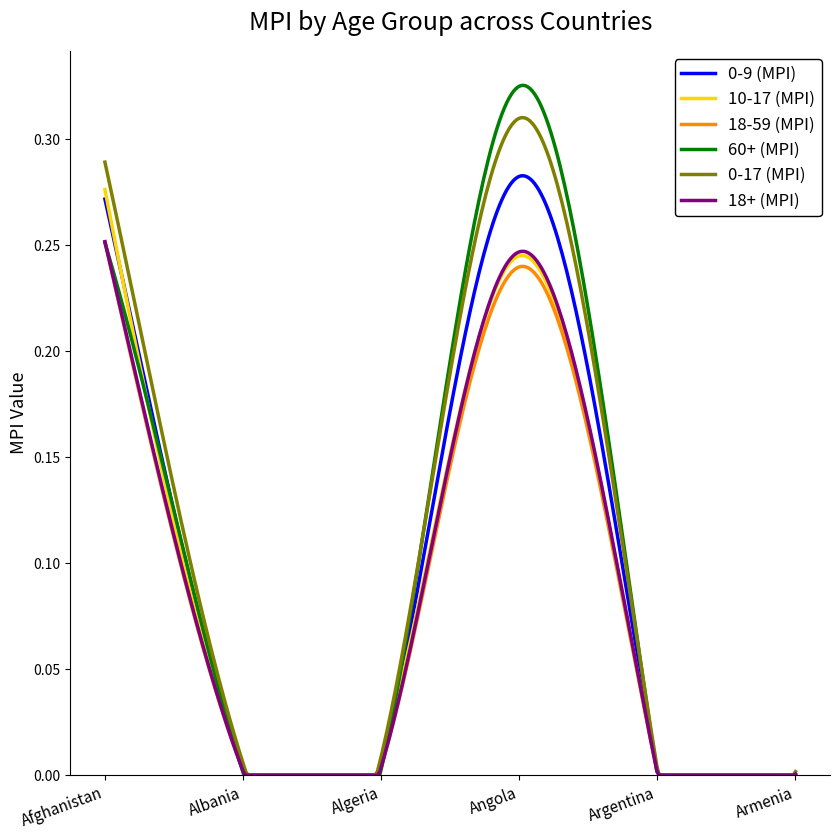

Which series has the widest spread of values?

60+ (MPI)